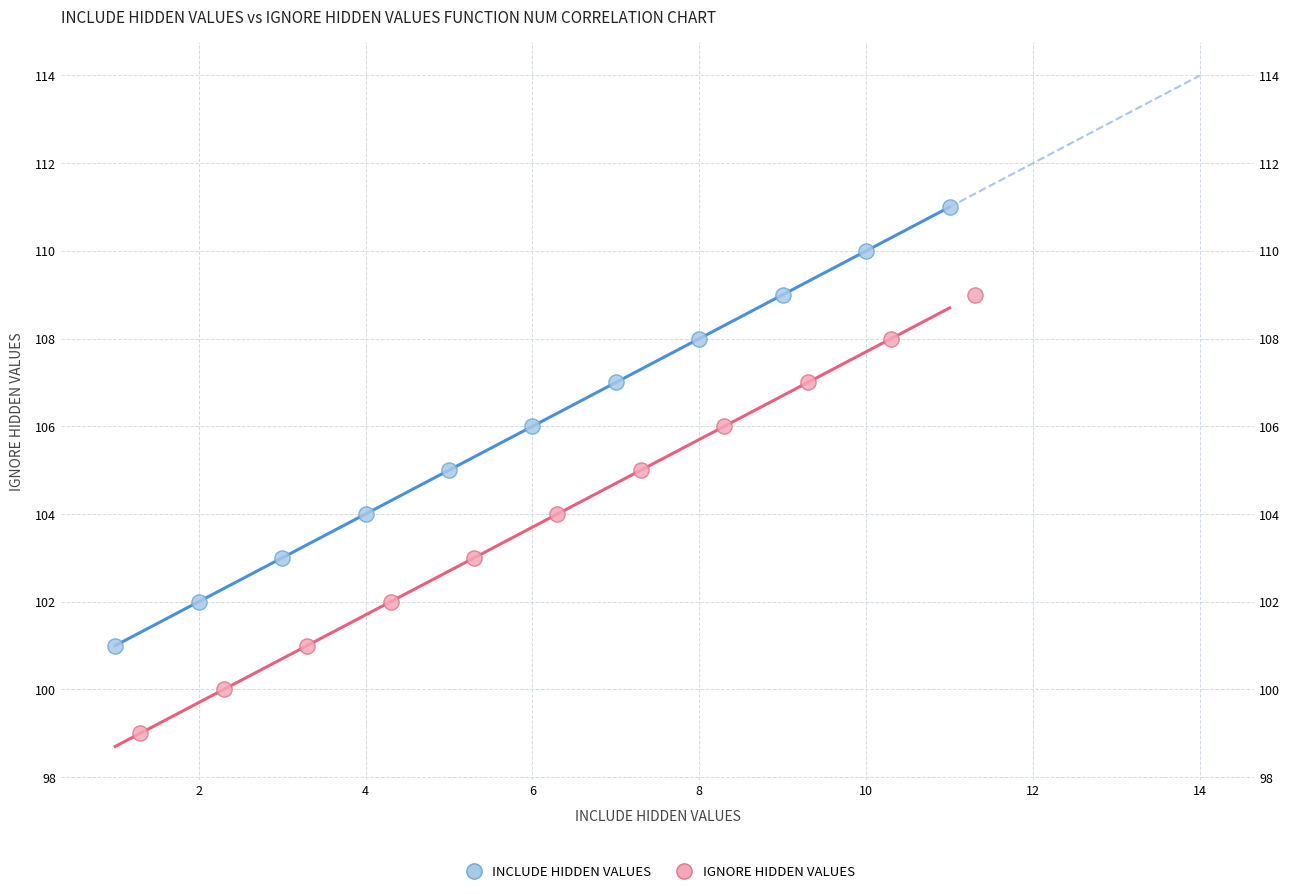

Which series reaches the minimum Y coordinate?

IGNORE HIDDEN VALUES